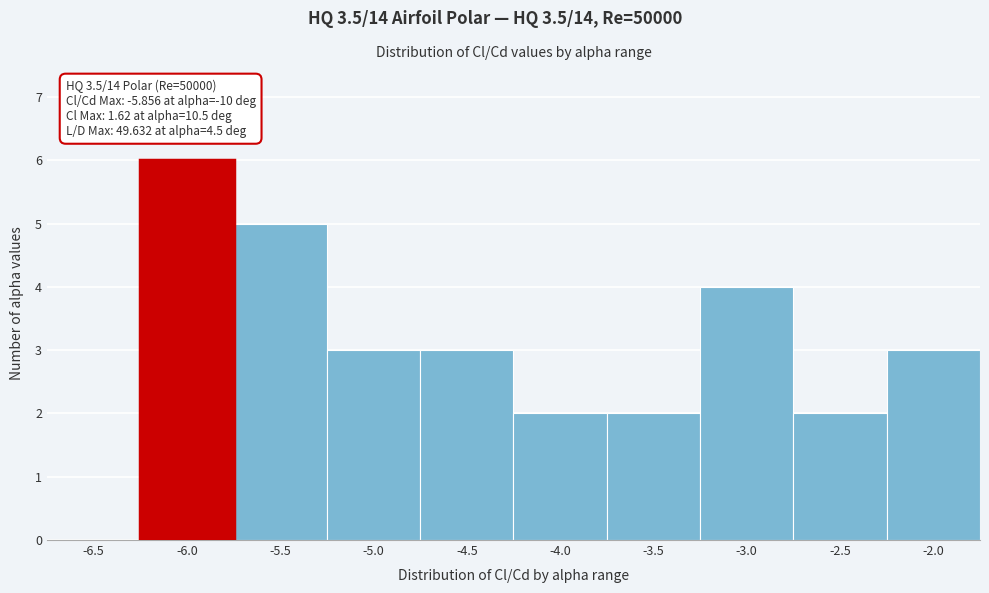

Reading left to right, list all the values displayed in this chart.

-6.5=0	-6.0=6	-5.5=5	-5.0=3	-4.5=3	-4.0=2	-3.5=2	-3.0=4	-2.5=2	-2.0=3